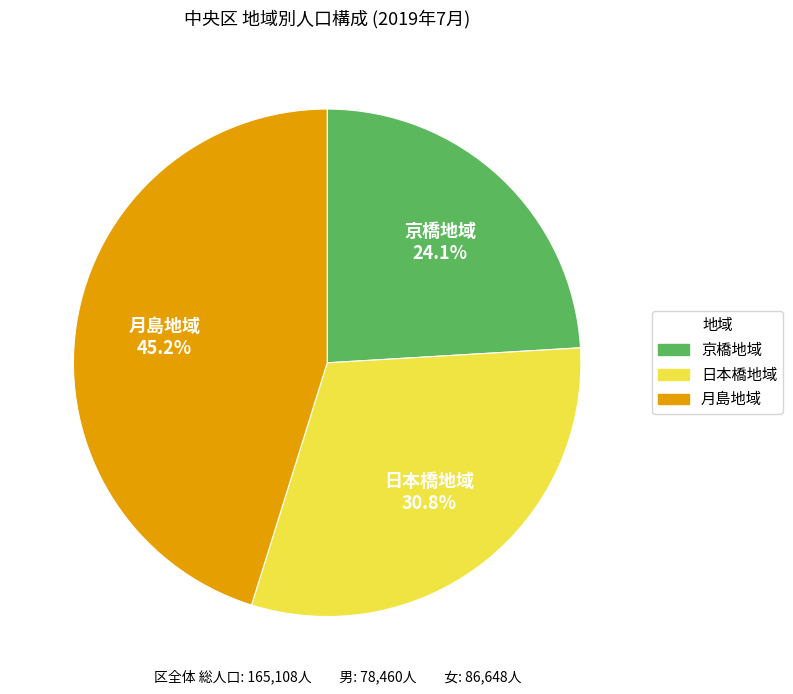

To the nearest percent, what portion does 日本橋地域 represent?

31%